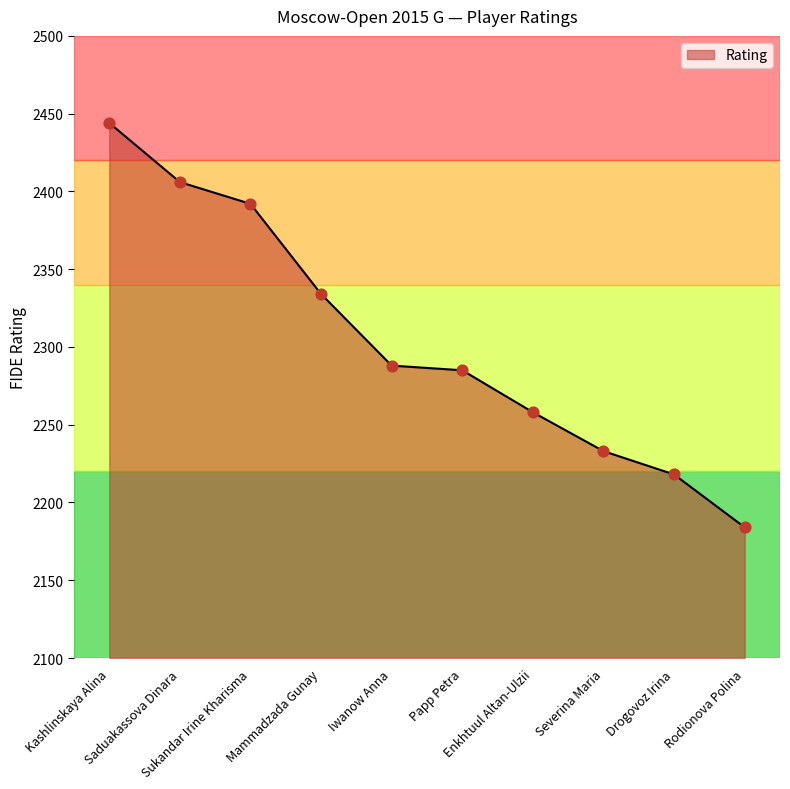

What is the change in value from Enkhtuul Altan-Ulzii to Rodionova Polina?

-74